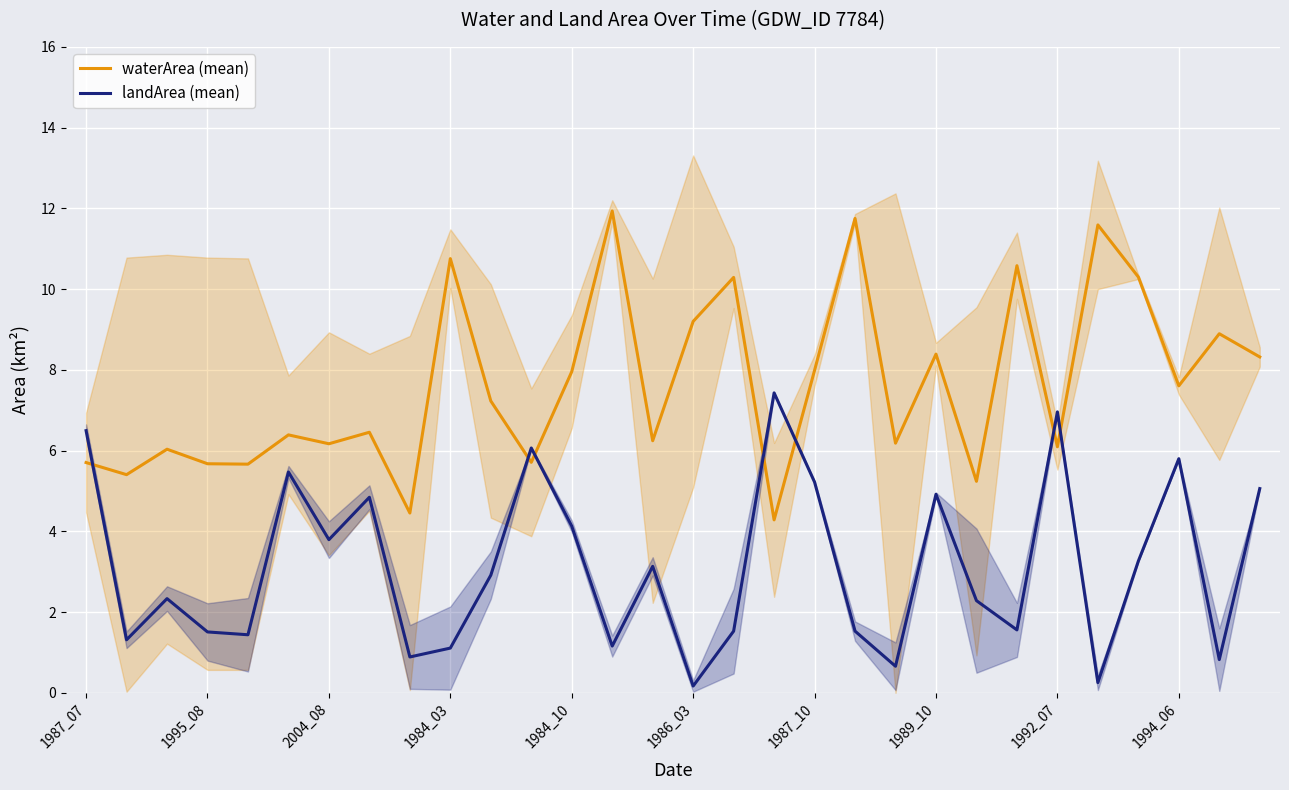

Count the number of categories in the chart.

30